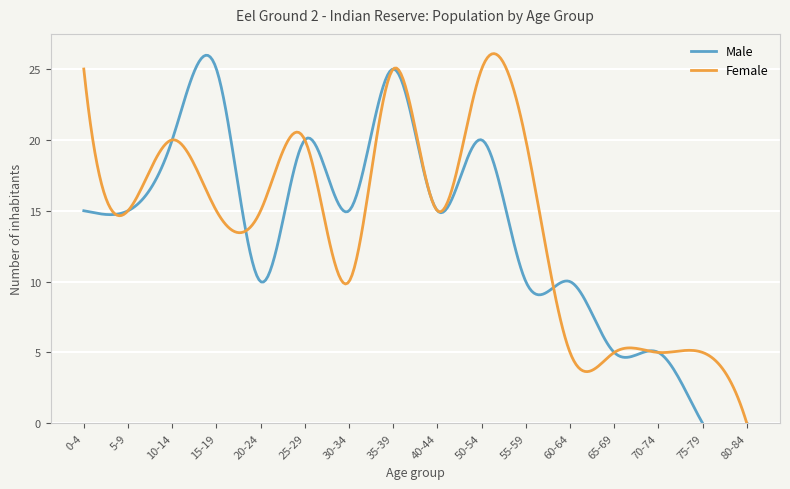

How many interior local peaks does the Female series have?

4